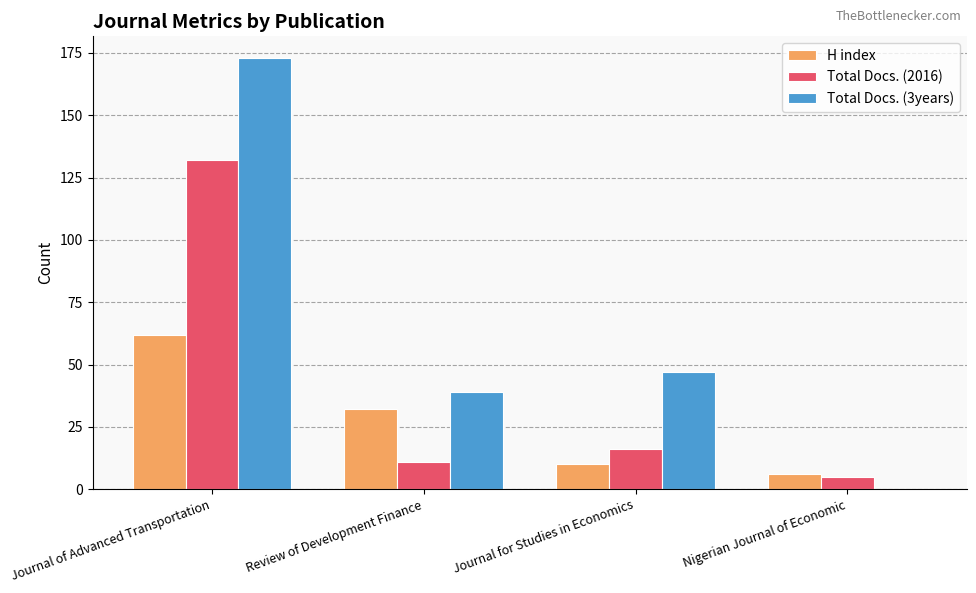

Between Journal of Advanced Transportation and Nigerian Journal of Economic, which series saw the biggest shift?

Total Docs. (3years)